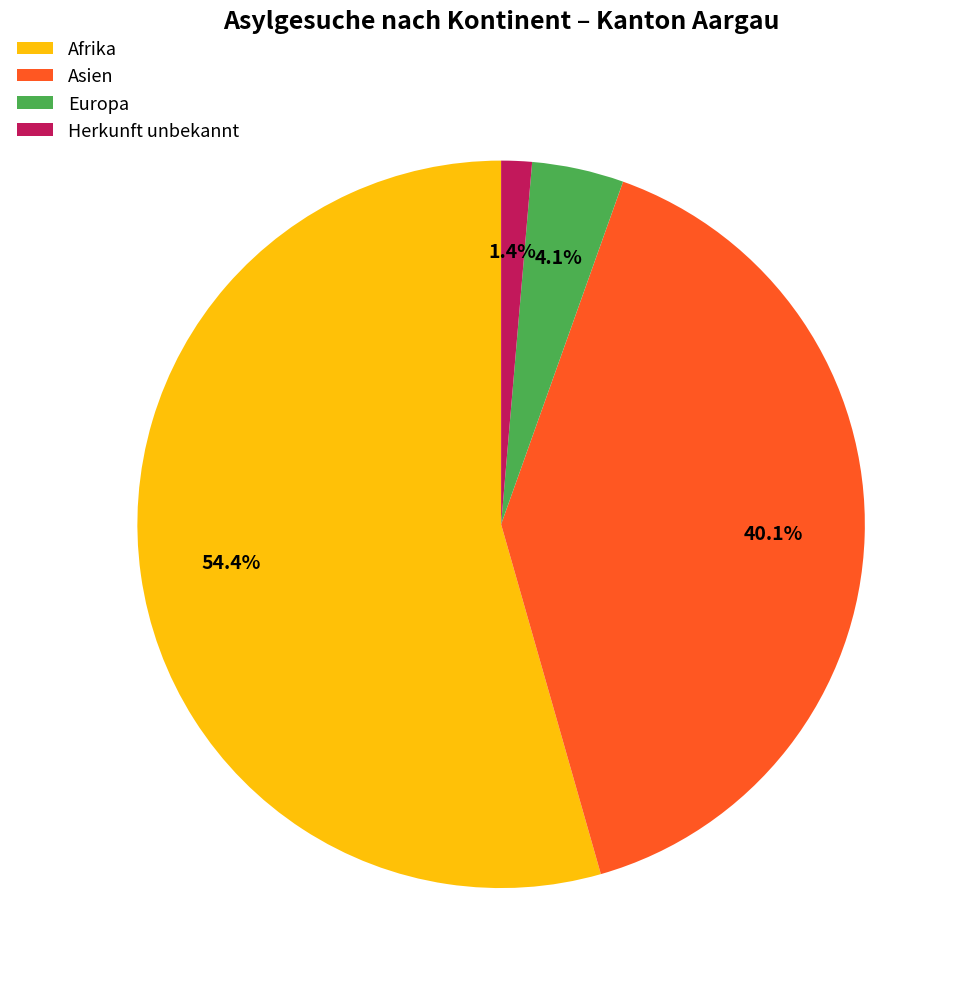

Count the number of slices in the pie.

4